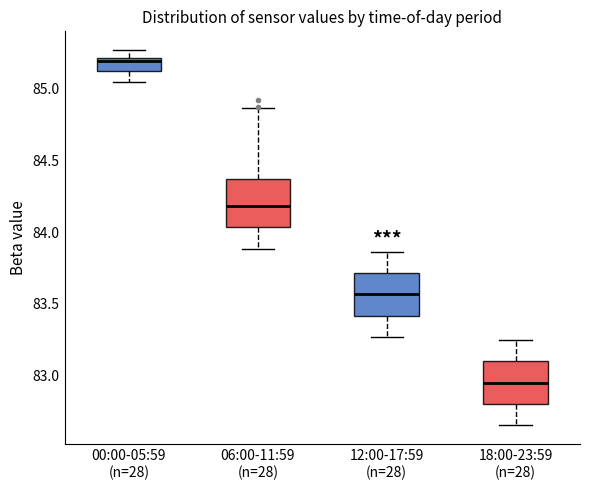

Which box has the highest median line?

00:00-05:59 (n=28)